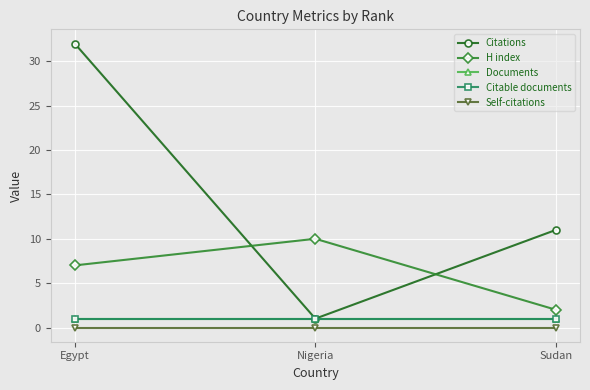

Is this an area chart (filled region under the line)?

No